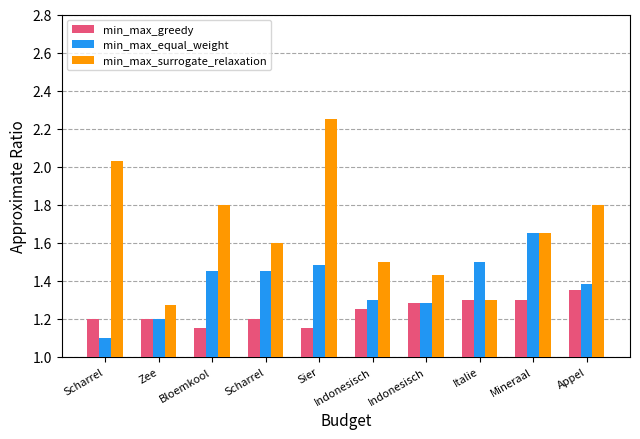

Reading left to right, transcribe all the data shown in this chart.

min_max_greedy: 1.2	1.2	1.1	1.2	1.1	1.2	1.3	1.3	1.3	1.4
min_max_equal_weight: 1.1	1.2	1.4	1.4	1.5	1.3	1.3	1.5	1.6	1.4
min_max_surrogate_relaxation: 2.0	1.3	1.8	1.6	2.2	1.5	1.4	1.3	1.6	1.8